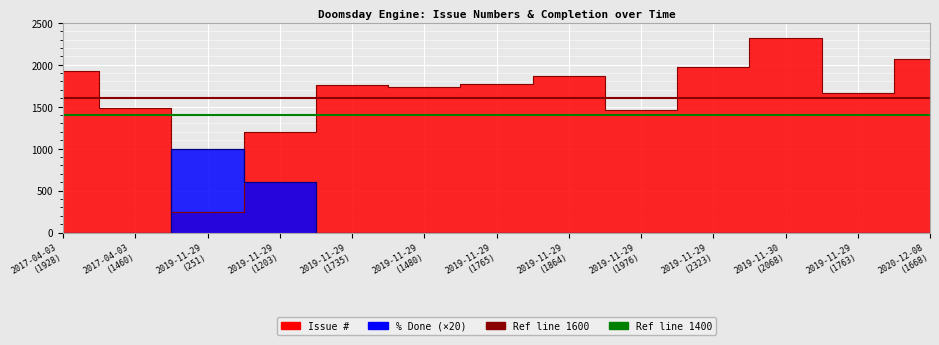

True or false: % Done and Issue # intersect in this chart.

False